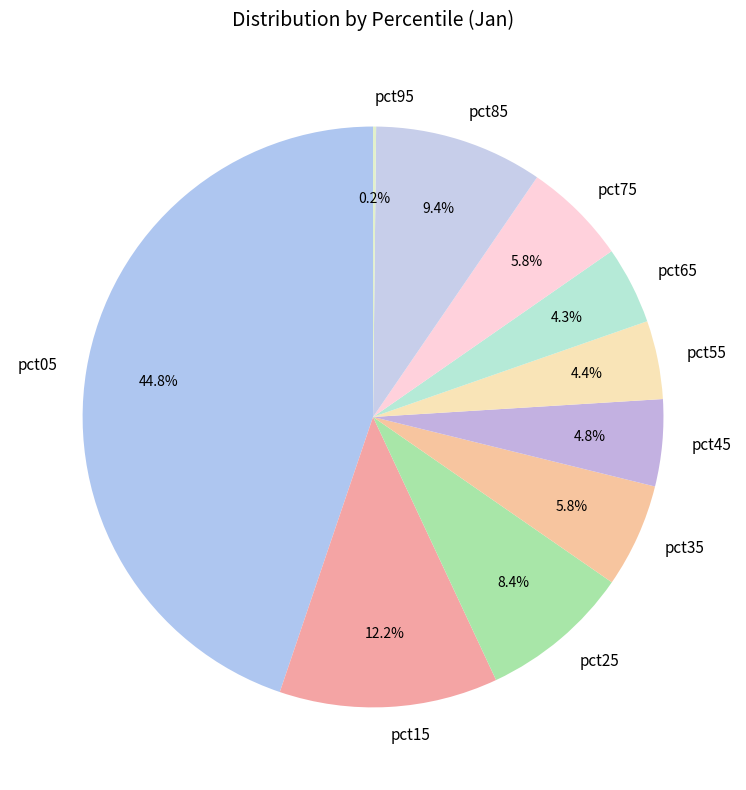

The pct85 slice represents 9% of the pie. True or false?

True